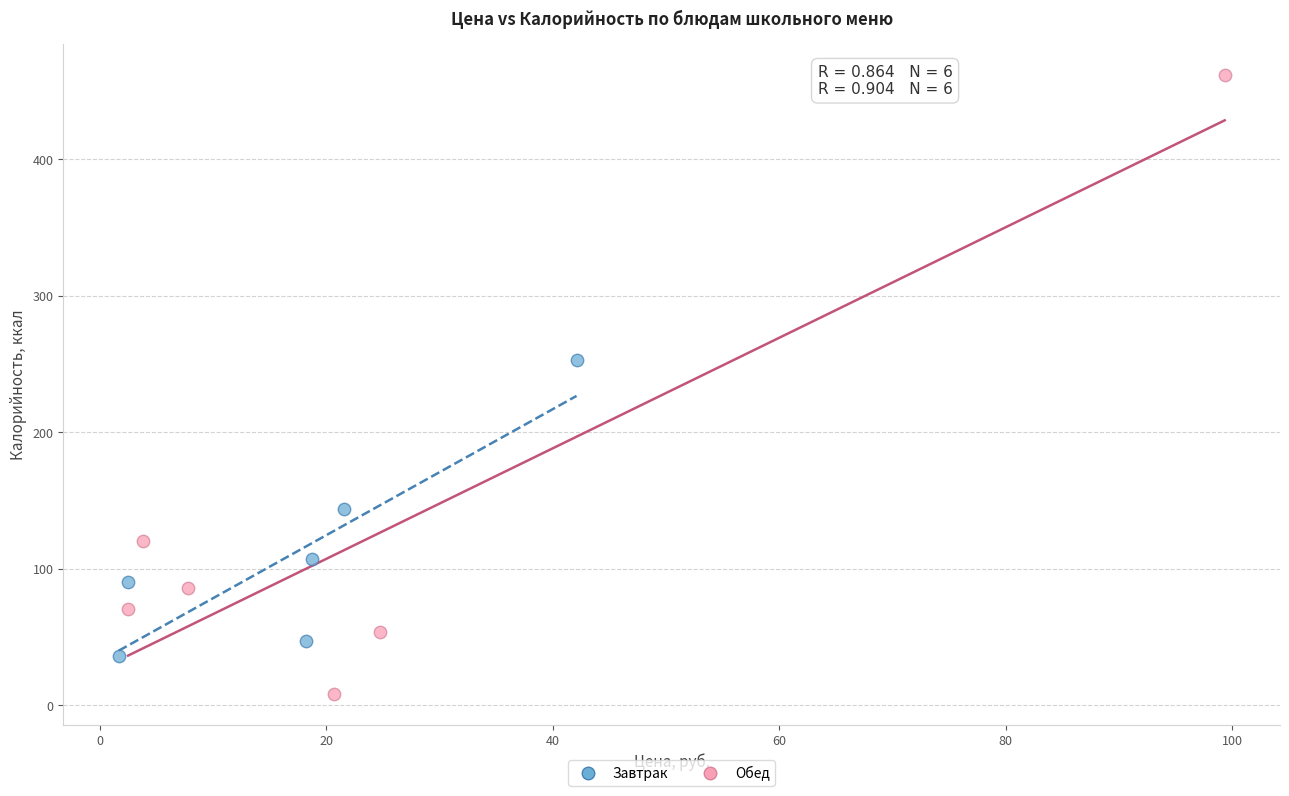

Which series reaches the maximum Y coordinate?

Обед